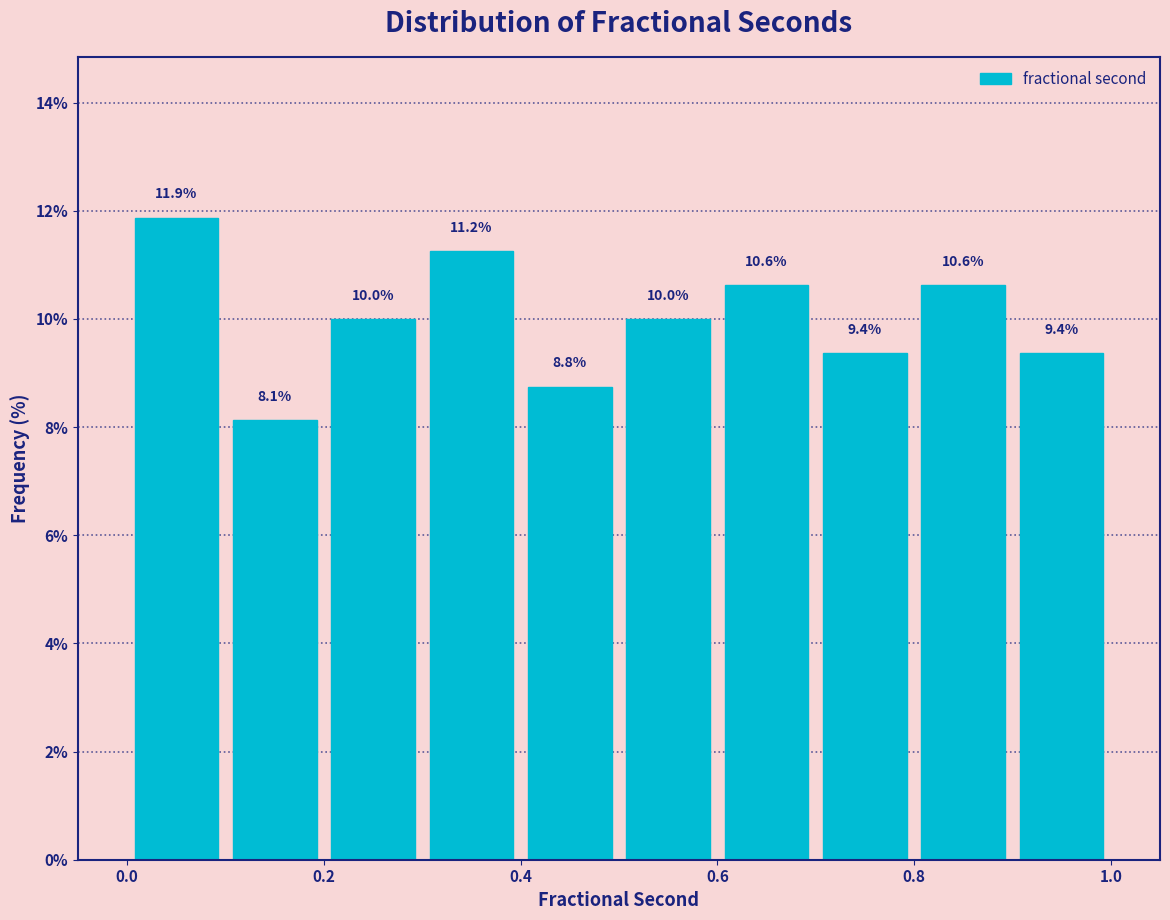

How tall is the bar that spans 0.6 to 0.7 on the x-axis?

10.6